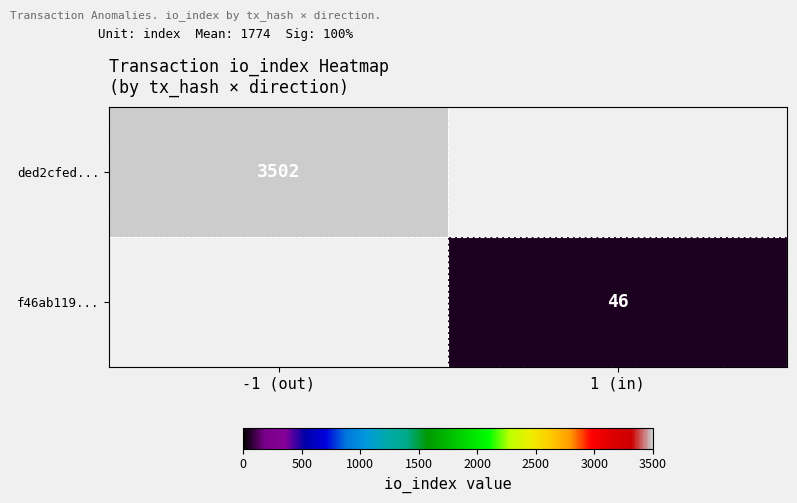

True or false: ded2cfed... has a value of 5237 at -1 (out).

False